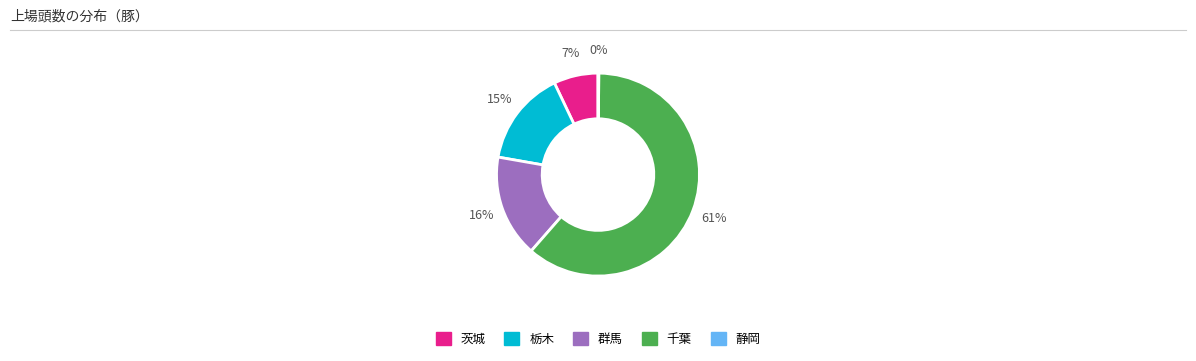

Does 千葉 represent more than half of the total?

Yes